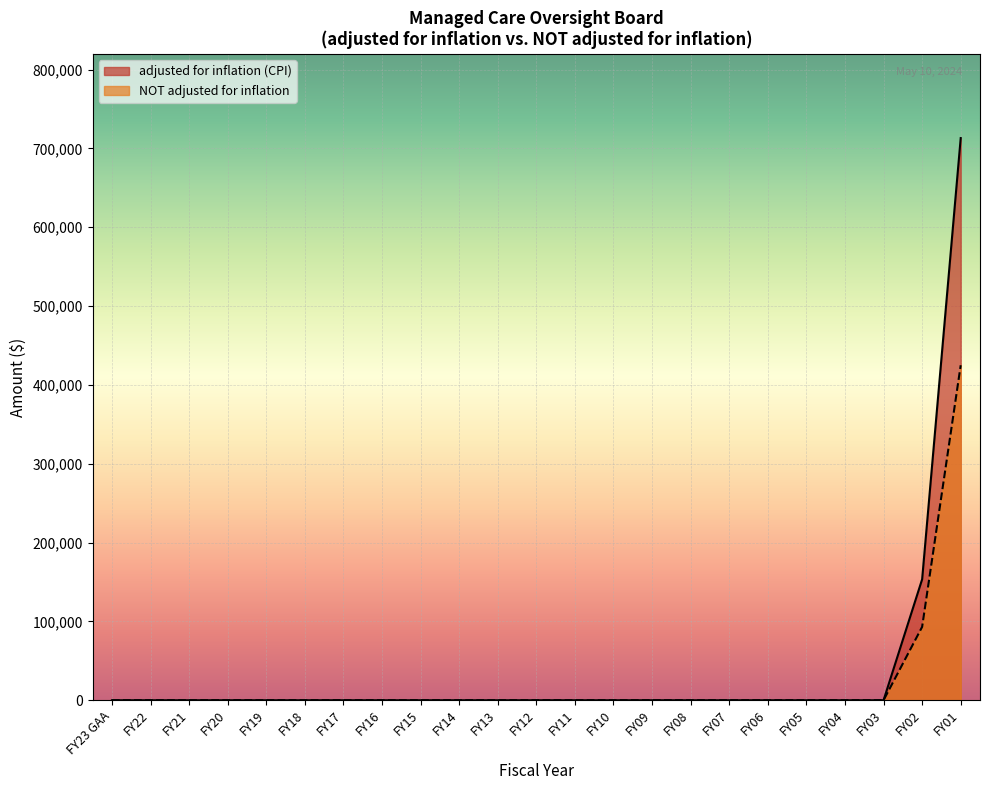

How many lines are shown in the chart?

2